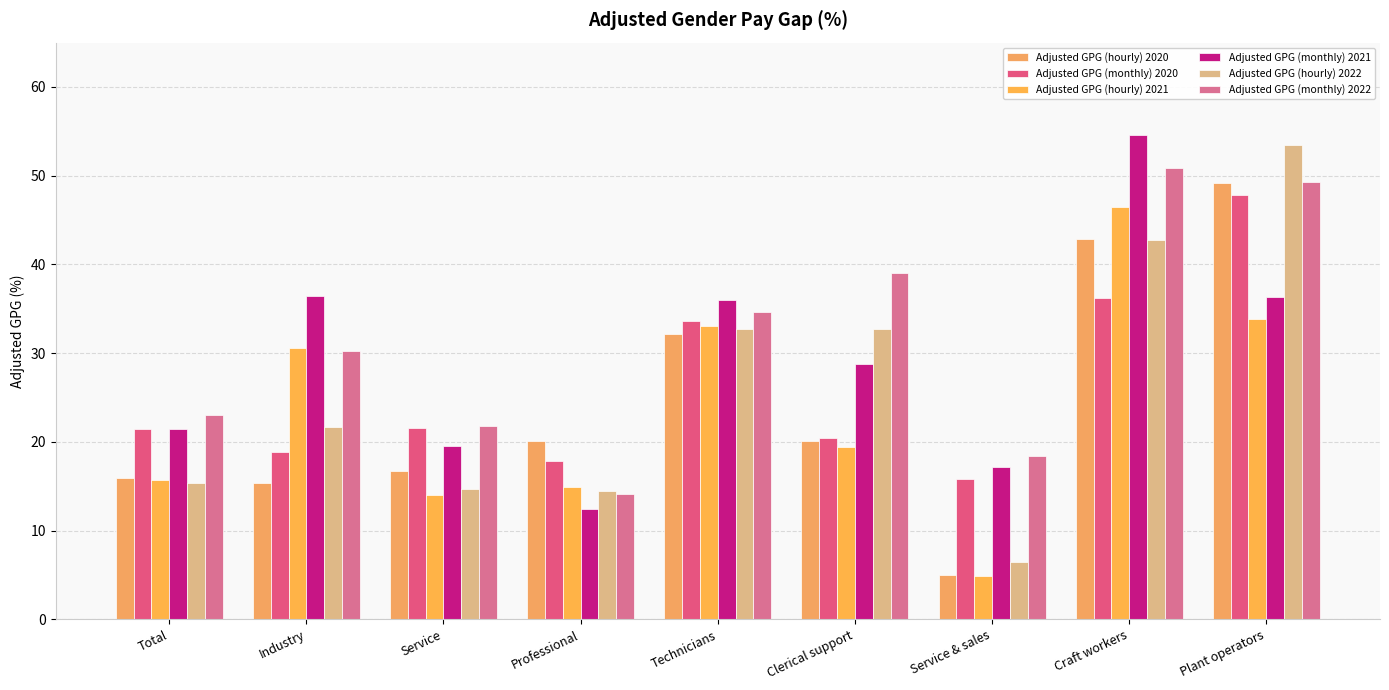

Where does the Adjusted GPG (hourly) 2020 series first go above 20?

Professional